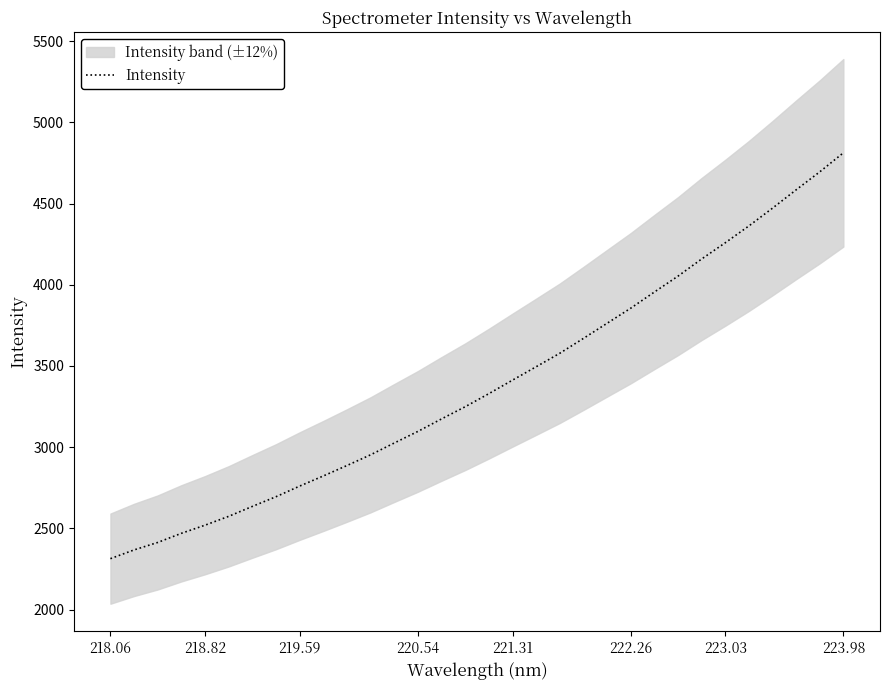

True or false: Intensity has a value of 1426.2 at 221.31.

False